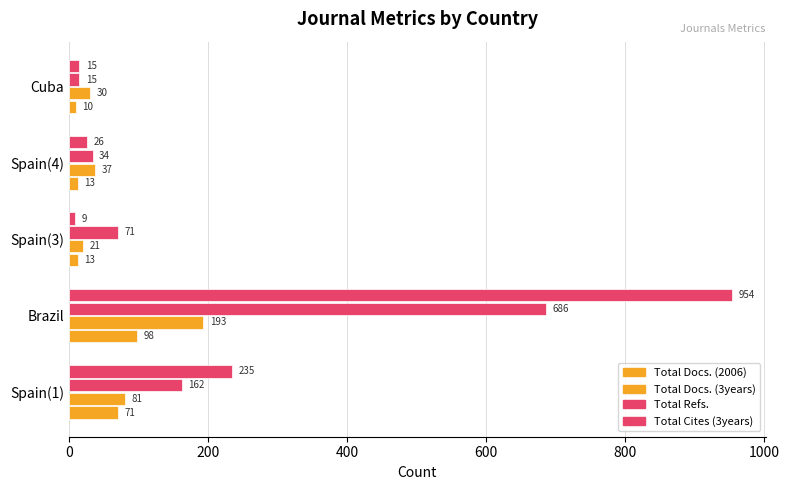

How many data points does each series have?

5